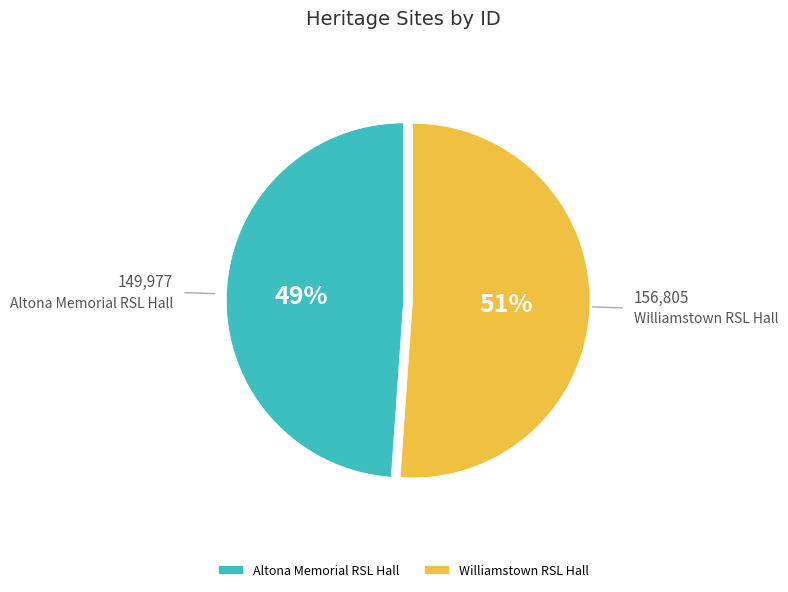

How many slices are in this pie chart?

2